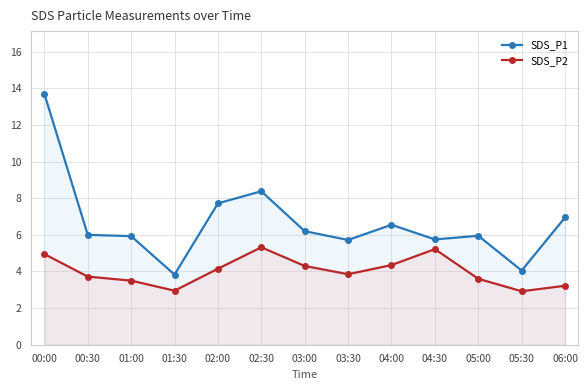

The SDS_P2 series shows 5.7 at 01:00. True or false?

False